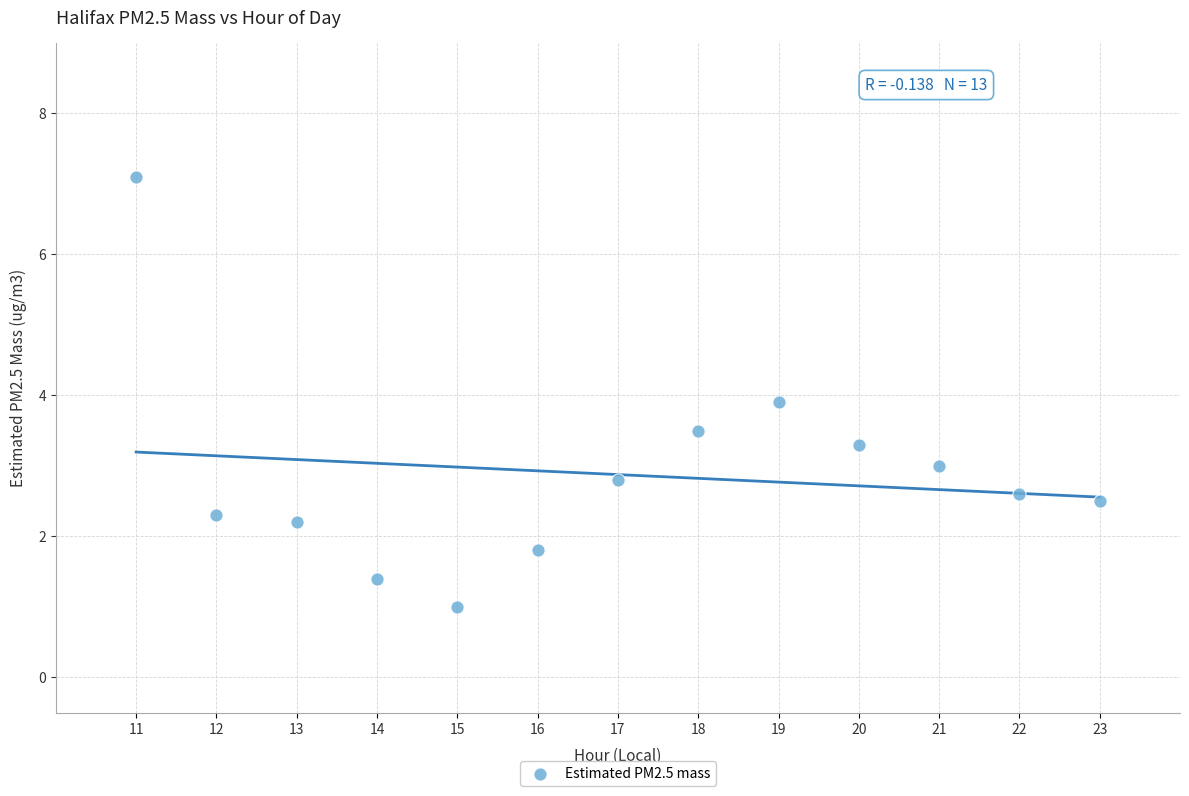

What Y value in the scatter plot is closest to 4?

3.9